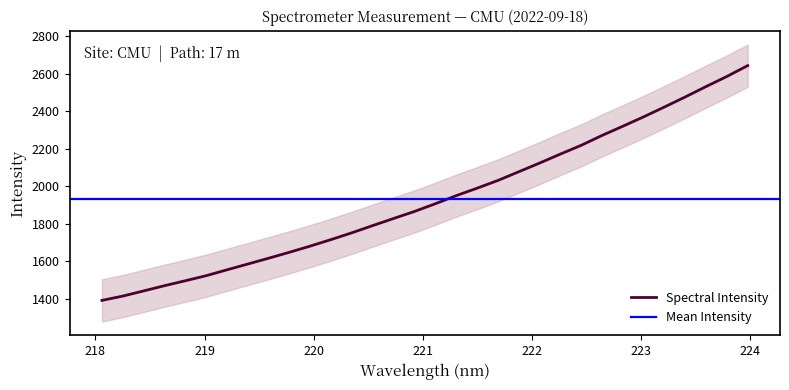

What is the minimum value shown in the chart?

1390.9